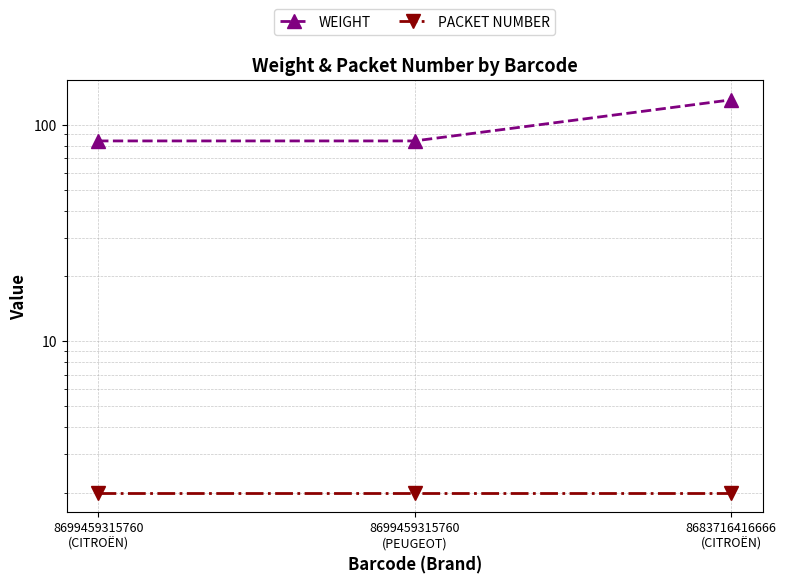

List the series in order of their overall mean, lowest first.

PACKET NUMBER, WEIGHT